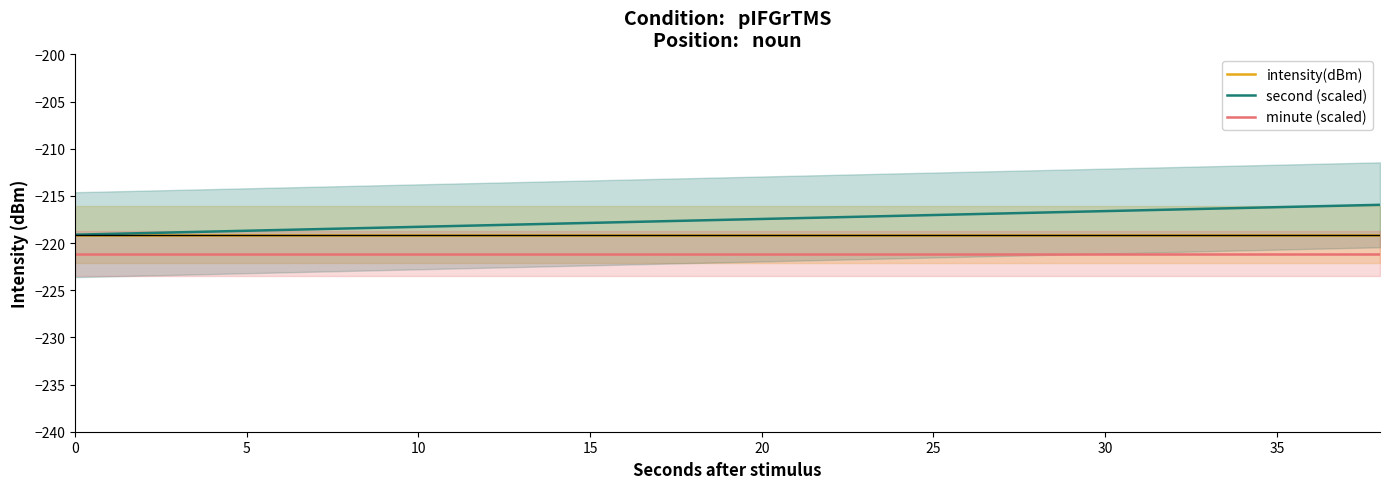

True or false: minute (scaled) and intensity(dBm) intersect in this chart.

False